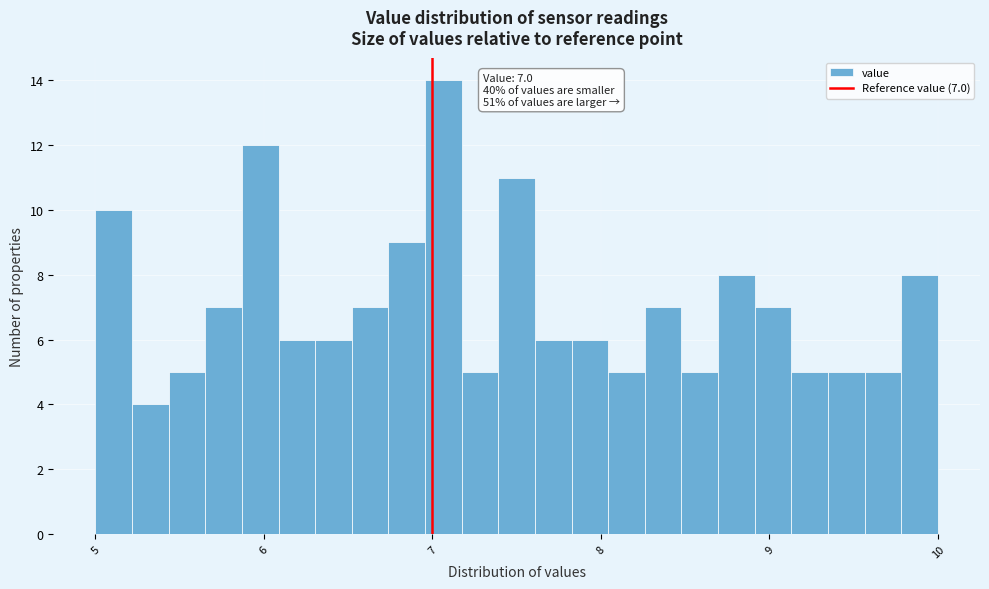

Around what value on the x-axis is the tallest bar? Give the approximate position of its centre, as read against the axis.

7.1